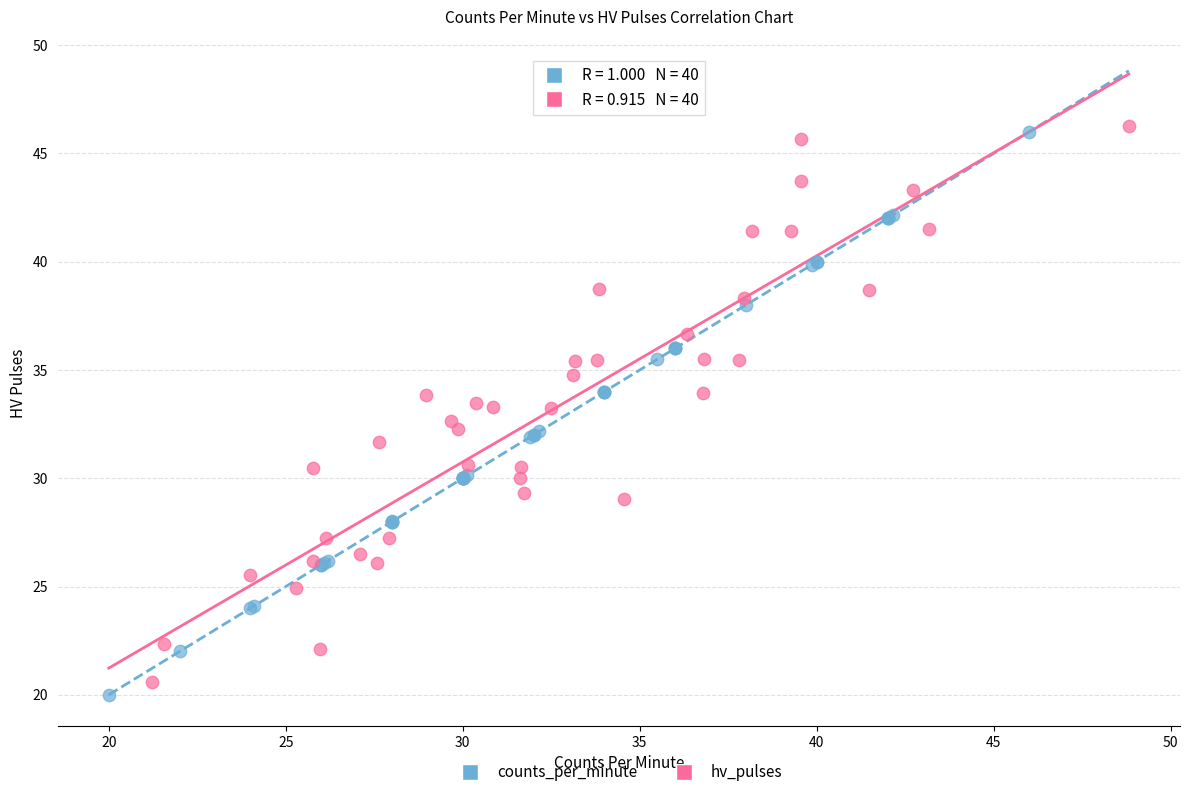

Which series contains the highest Y value?

hv_pulses